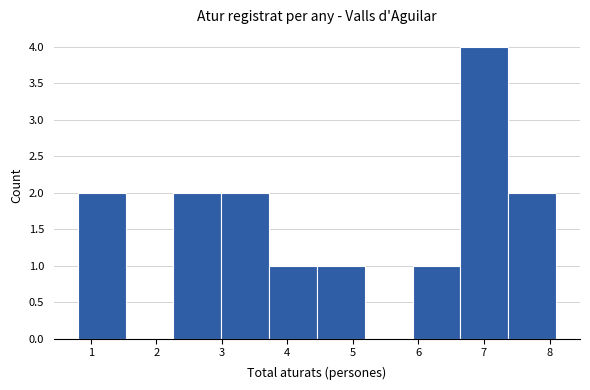

Reading left to right, list every bar in this chart as the range it spans on the x-axis followed by its height. Neither the bar edges nor the heights are printed on the chart, so give them approximately, as read against the axes.

0.80 to 1.53: 2
1.53 to 2.26: 0
2.26 to 2.99: 2
2.99 to 3.72: 2
3.72 to 4.45: 1
4.45 to 5.18: 1
5.18 to 5.91: 0
5.91 to 6.64: 1
6.64 to 7.37: 4
7.37 to 8.10: 2